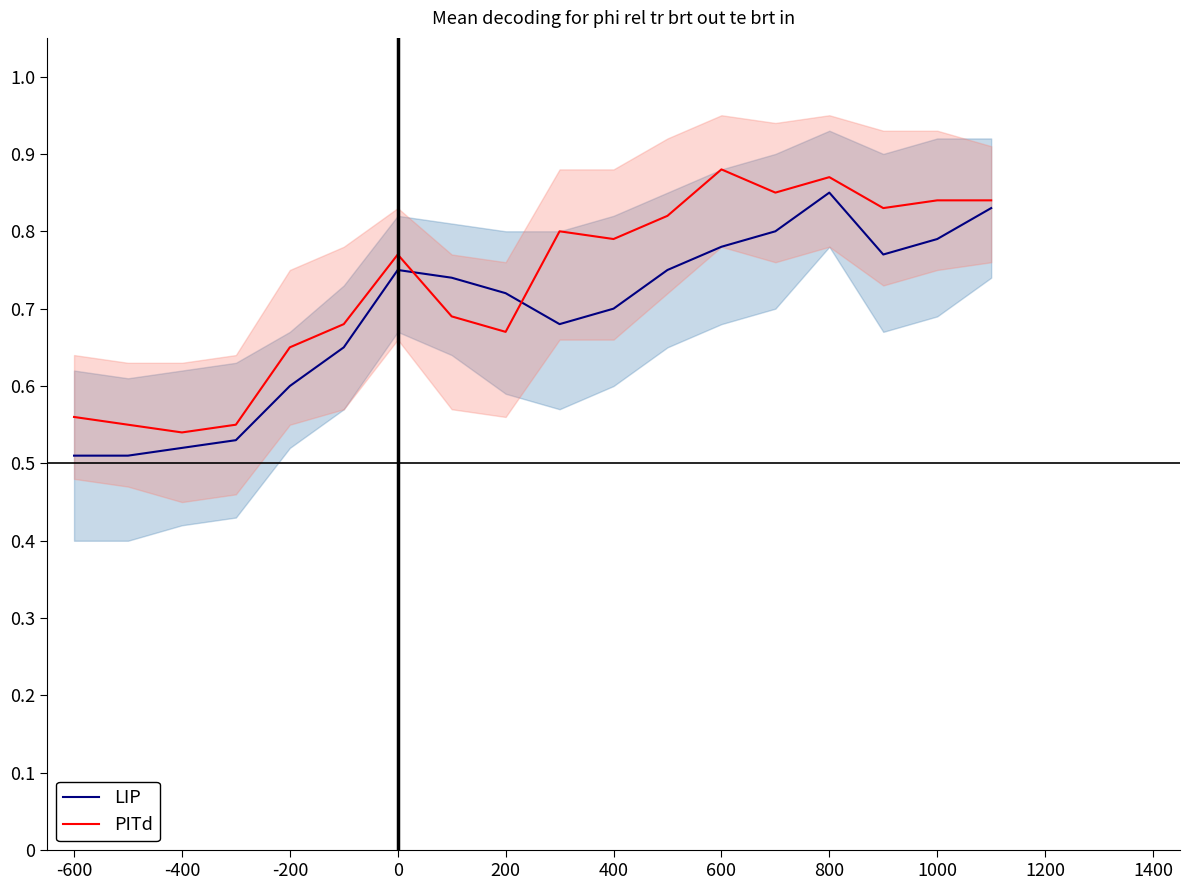

Is the value of LIP at -400 greater than the value of PITd at 0?

No